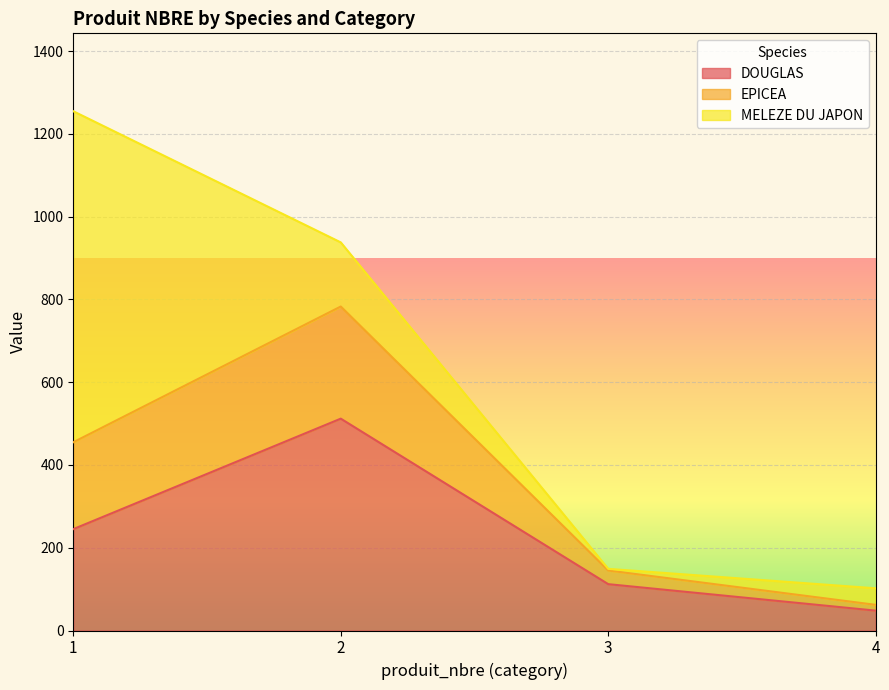

What is the minimum value shown in the chart?

4